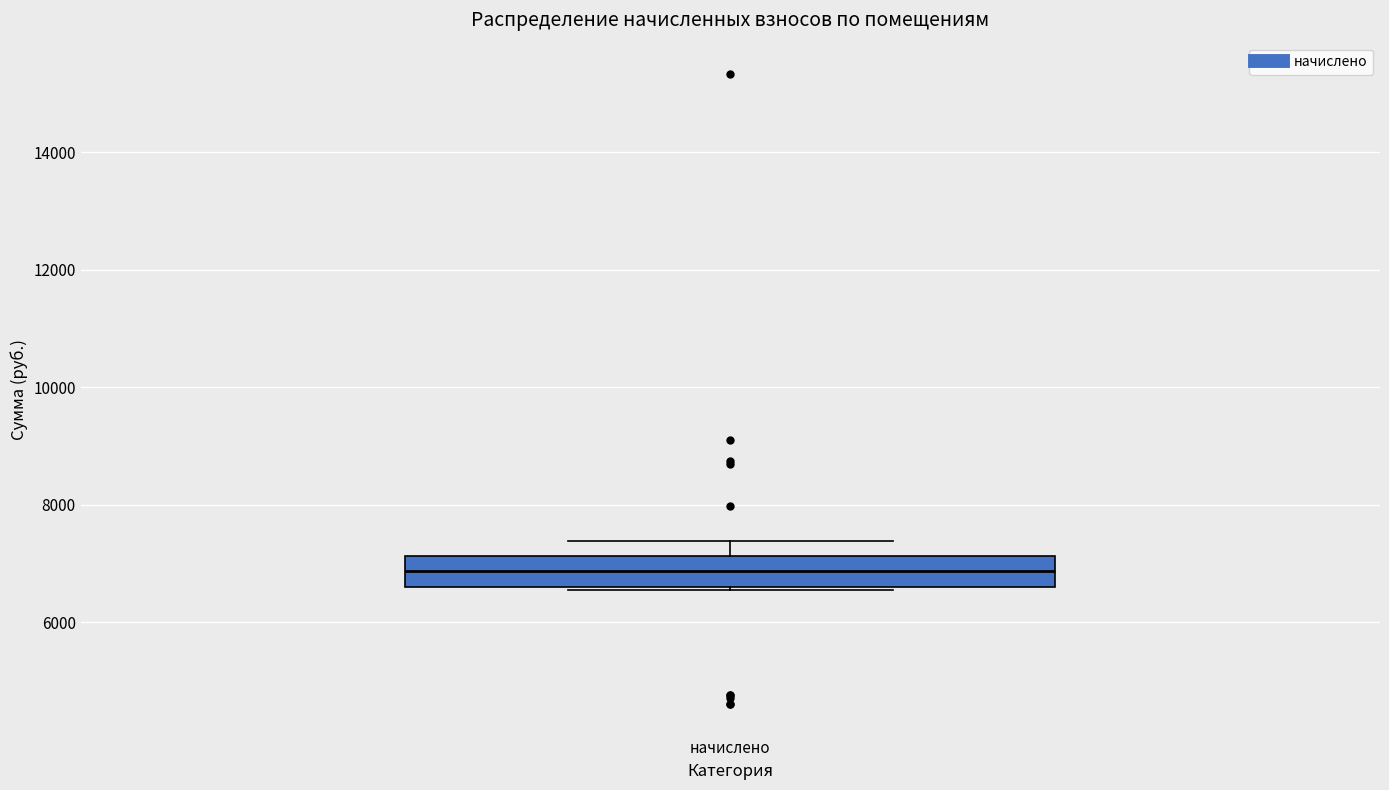

Where is the upper edge of the box for начислено on the y-axis? The values are not printed on the chart, so give them approximately, as read against the axis.

7200